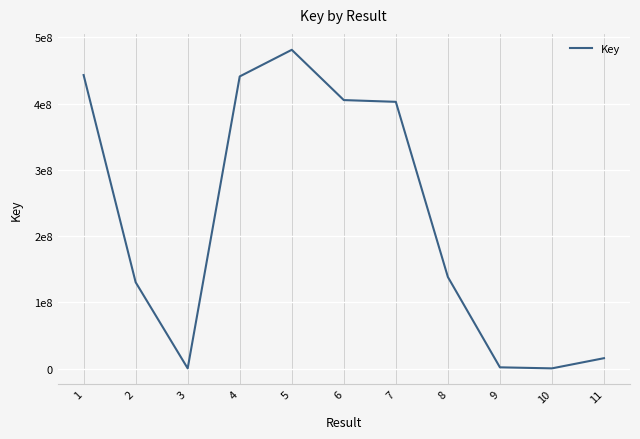

Does the chart display data point markers on the line(s)?

No